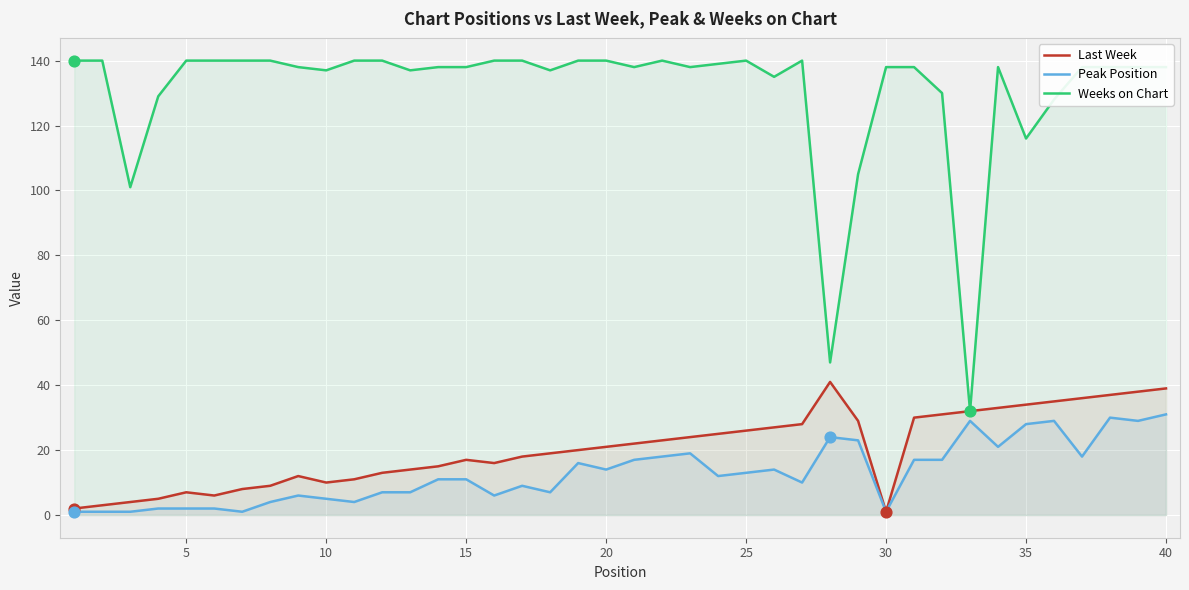

What is the maximum value shown in the chart?

140